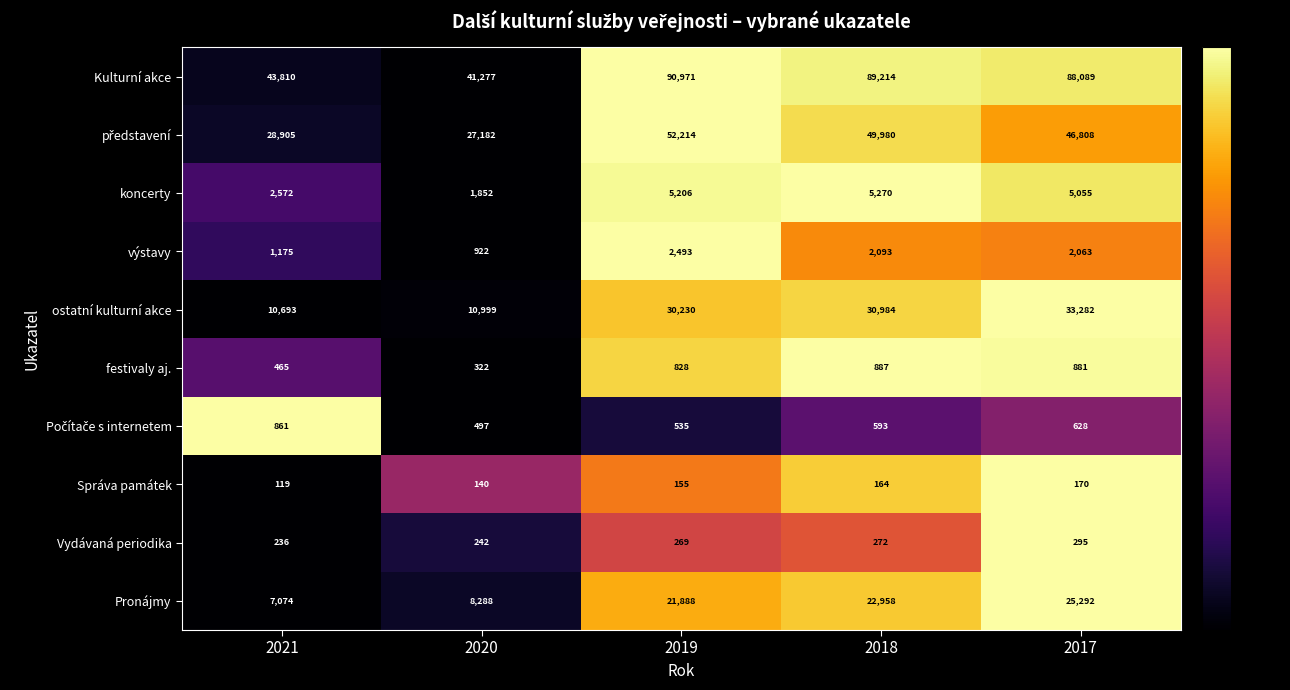

What is the difference between the highest and lowest values at 2017?

87919